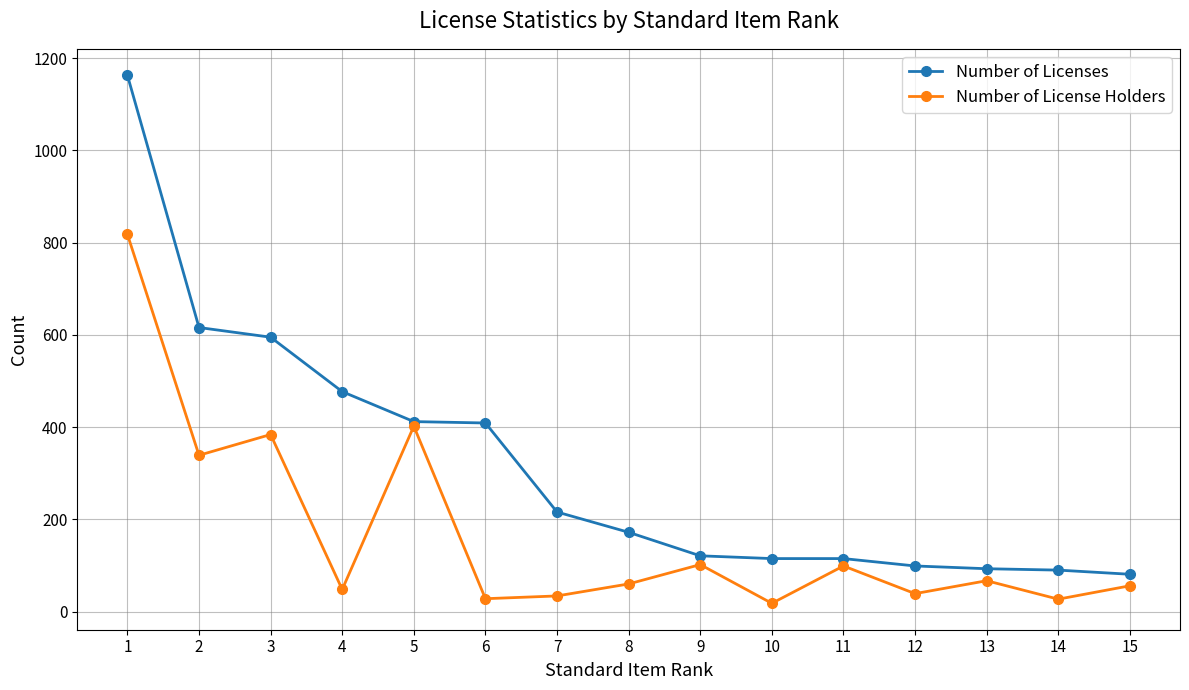

Which series changed the most between 2 and 7?

Number of Licenses